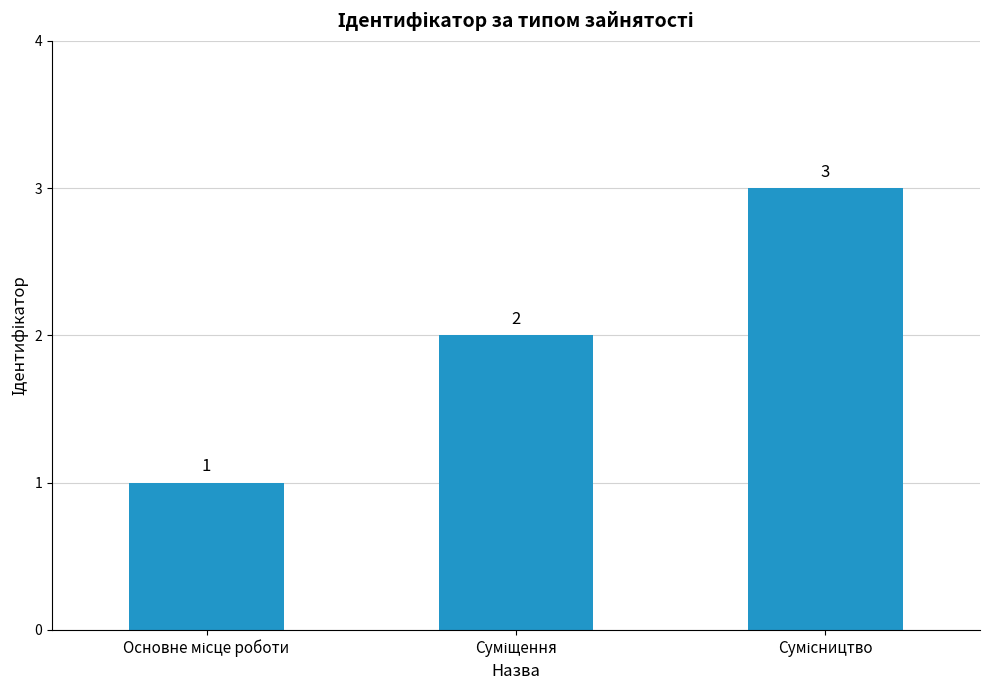

What is the greatest value displayed?

3